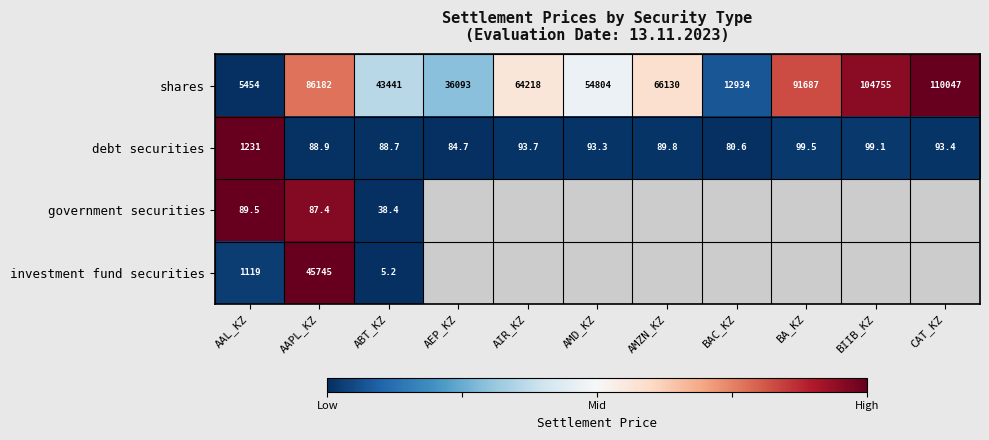

What is the difference between the debt securities values at AEP_KZ and AMD_KZ?

8.6